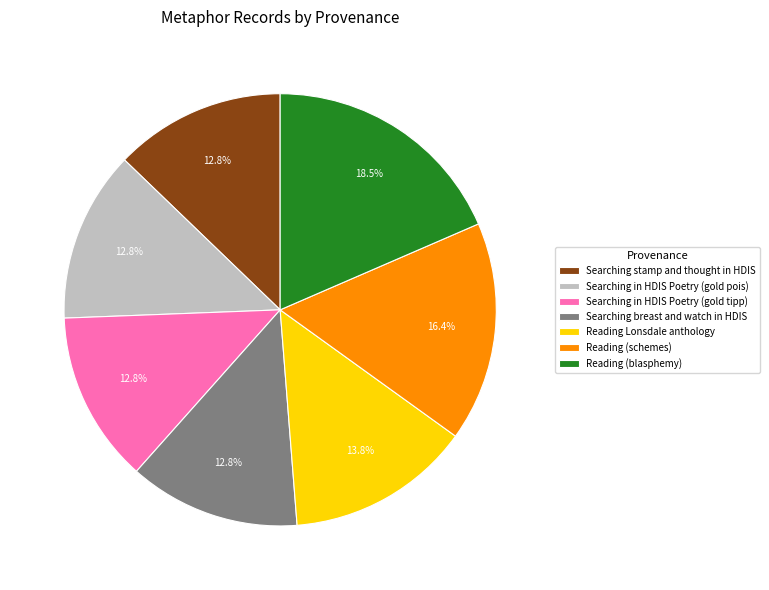

Is there a majority slice in this chart?

No